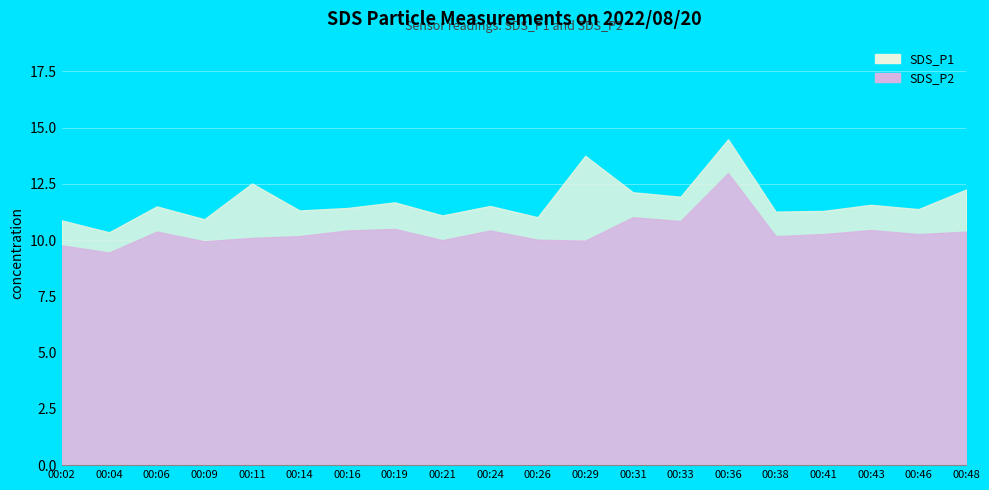

What is the difference between the SDS_P2 values at 00:04 and 00:11?

0.7